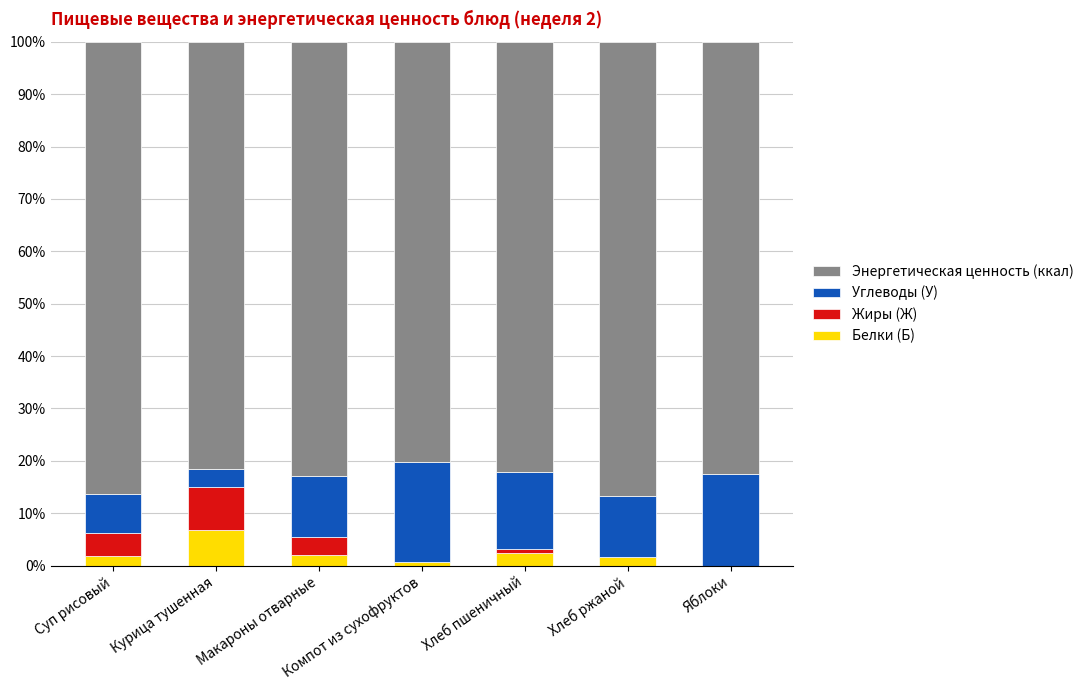

How many categories are shown in the chart?

7